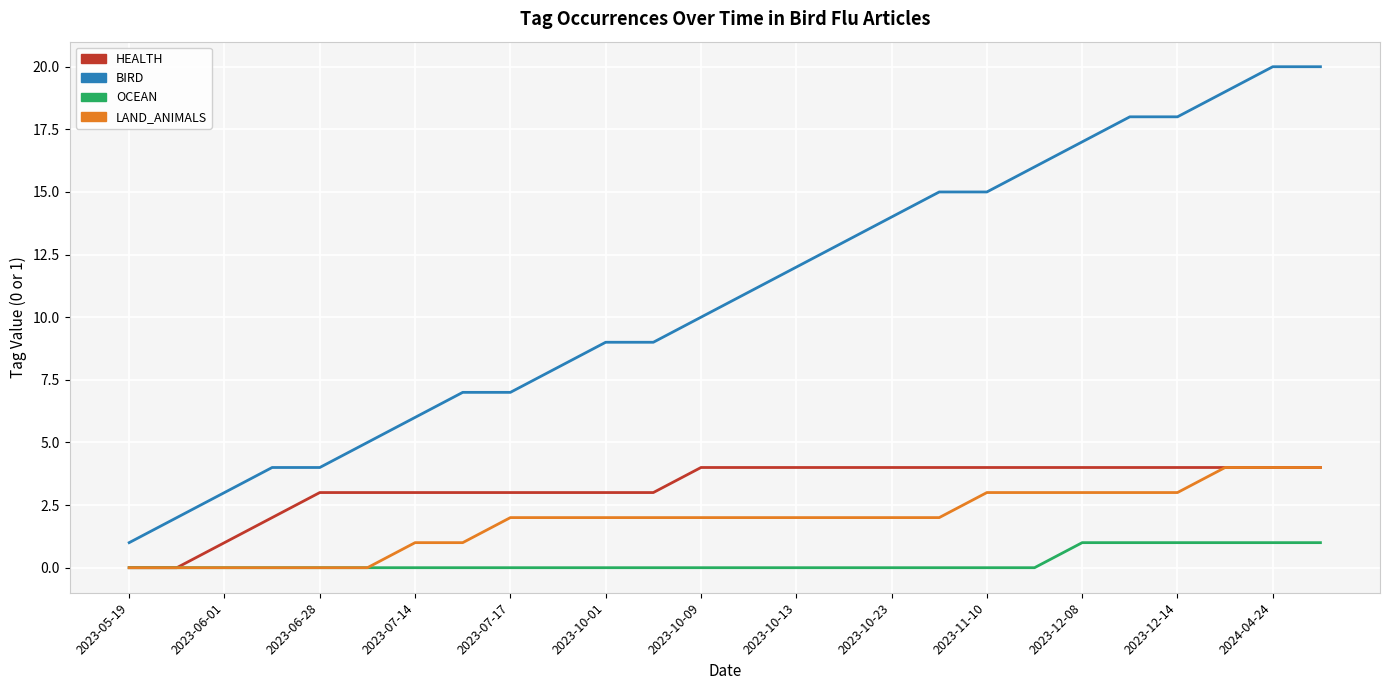

What is the maximum value for BIRD?

20